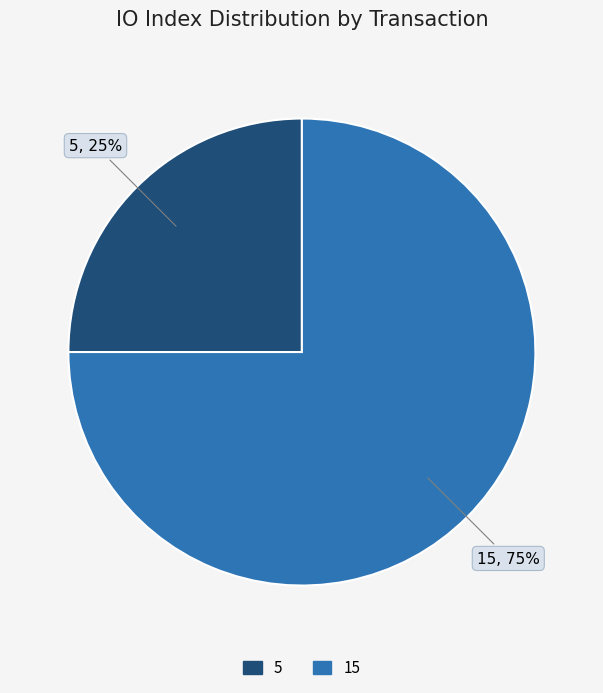

Combined, do 5 and 15 account for over 50%?

Yes